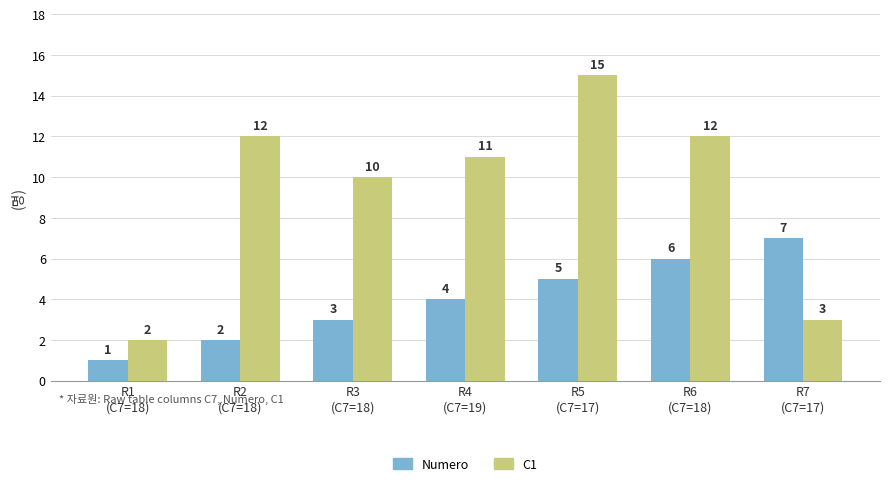

Reading left to right, transcribe all the data shown in this chart.

Numero: R1
(C7=18)=1	R2
(C7=18)=2	R3
(C7=18)=3	R4
(C7=19)=4	R5
(C7=17)=5	R6
(C7=18)=6	R7
(C7=17)=7
C1: R1
(C7=18)=2	R2
(C7=18)=12	R3
(C7=18)=10	R4
(C7=19)=11	R5
(C7=17)=15	R6
(C7=18)=12	R7
(C7=17)=3